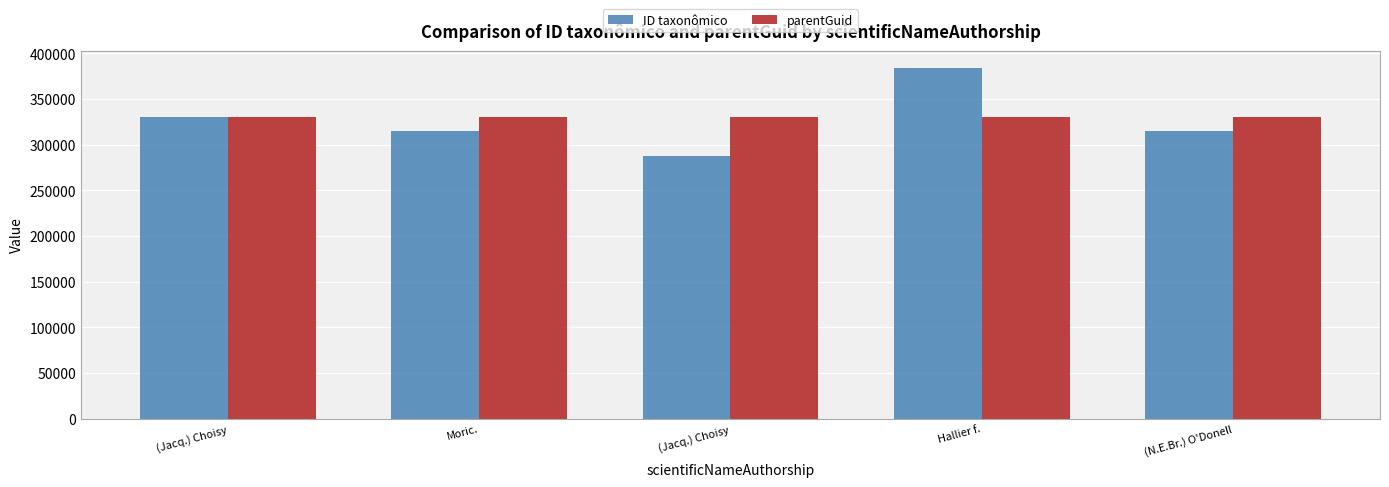

True or false: ID taxonômico has a value of 383592 at Hallier f..

True